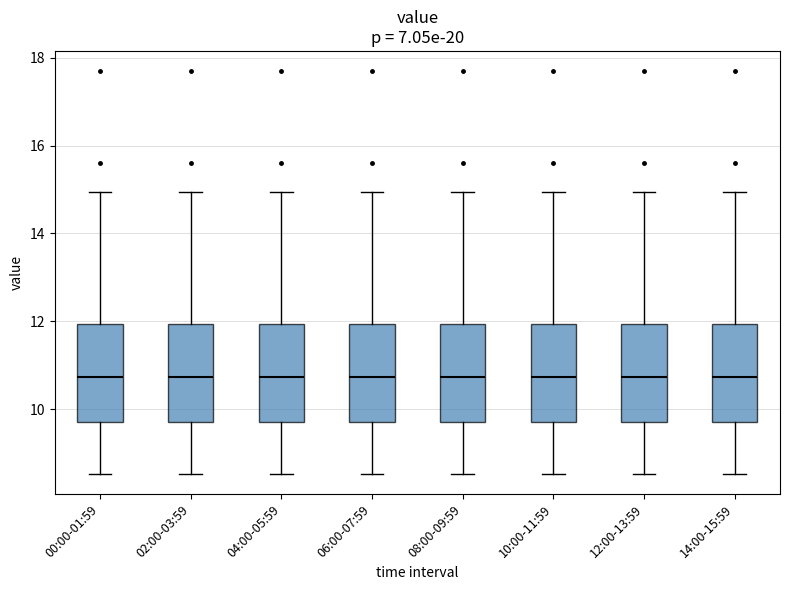

Where does the upper whisker of the box for 08:00-09:59 end on the y-axis? The values are not printed on the chart, so give them approximately, as read against the axis.

15.0